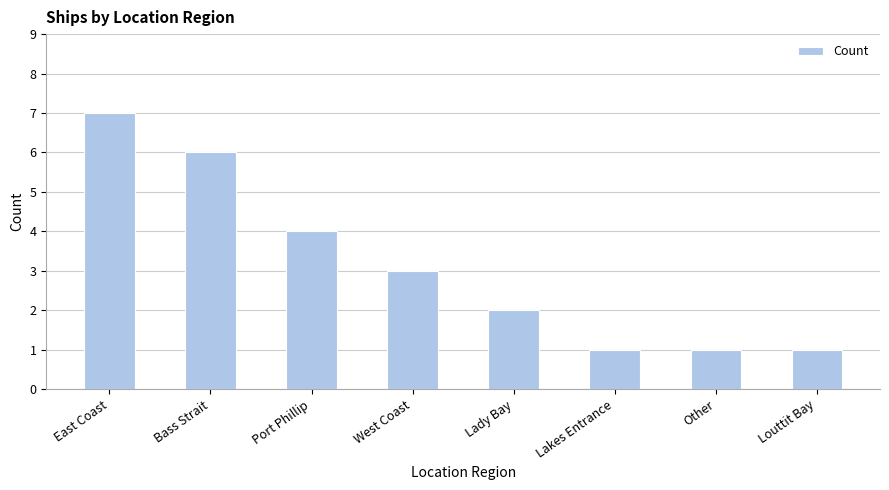

How many bars are there in total?

8